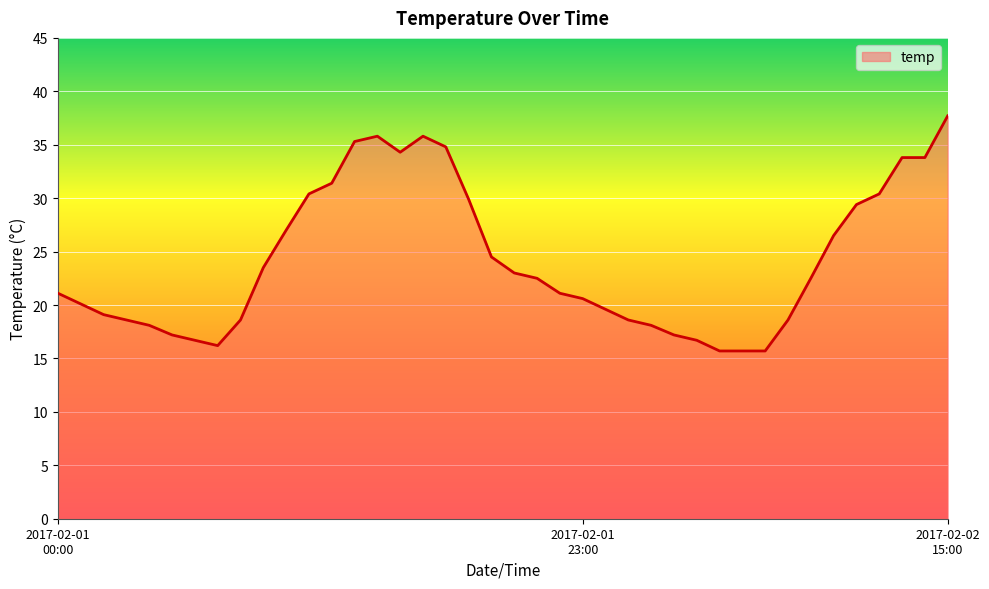

What is the difference between the maximum and minimum values?

22.0